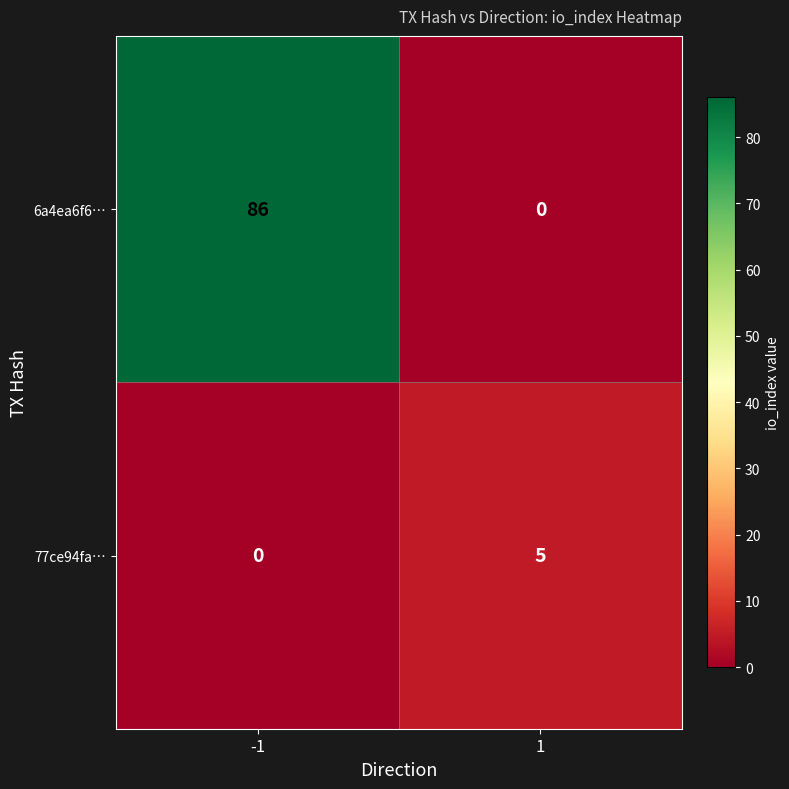

At how many categories does at least one series exceed 47?

1